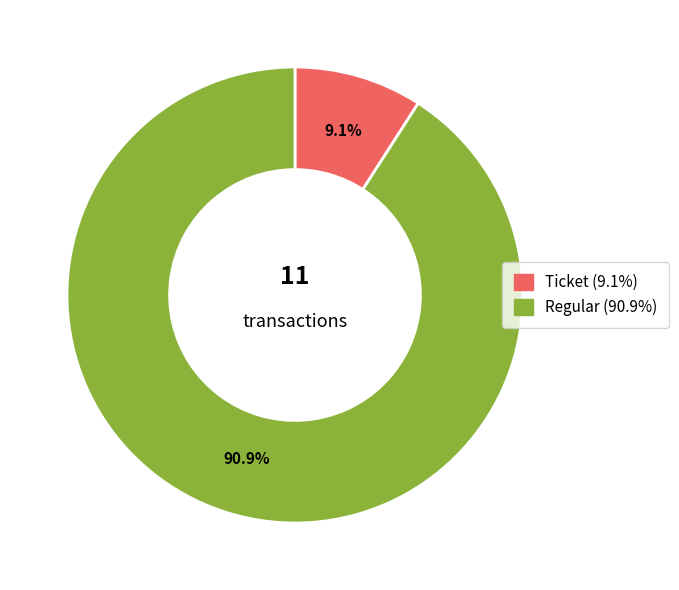

Is there a majority slice in this chart?

Yes